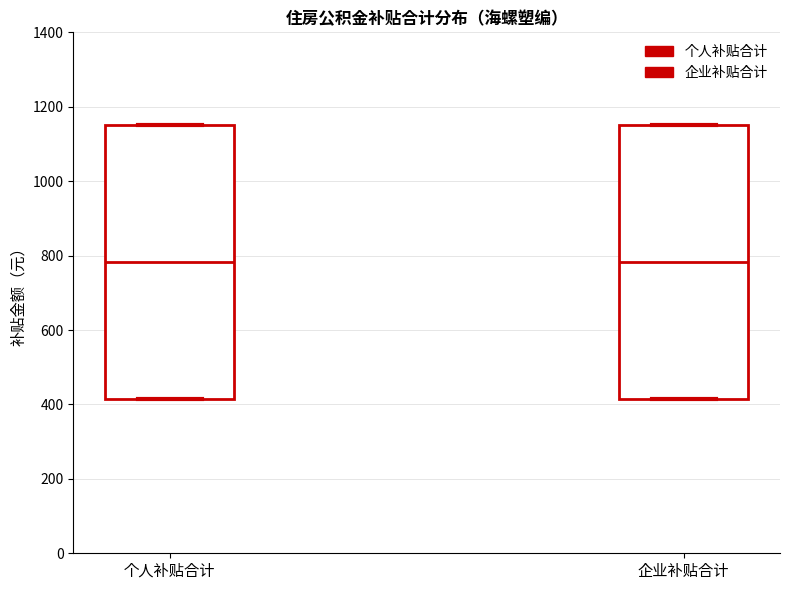

Where is the lower edge of the box for 企业补贴合计 on the y-axis? The values are not printed on the chart, so give them approximately, as read against the axis.

420